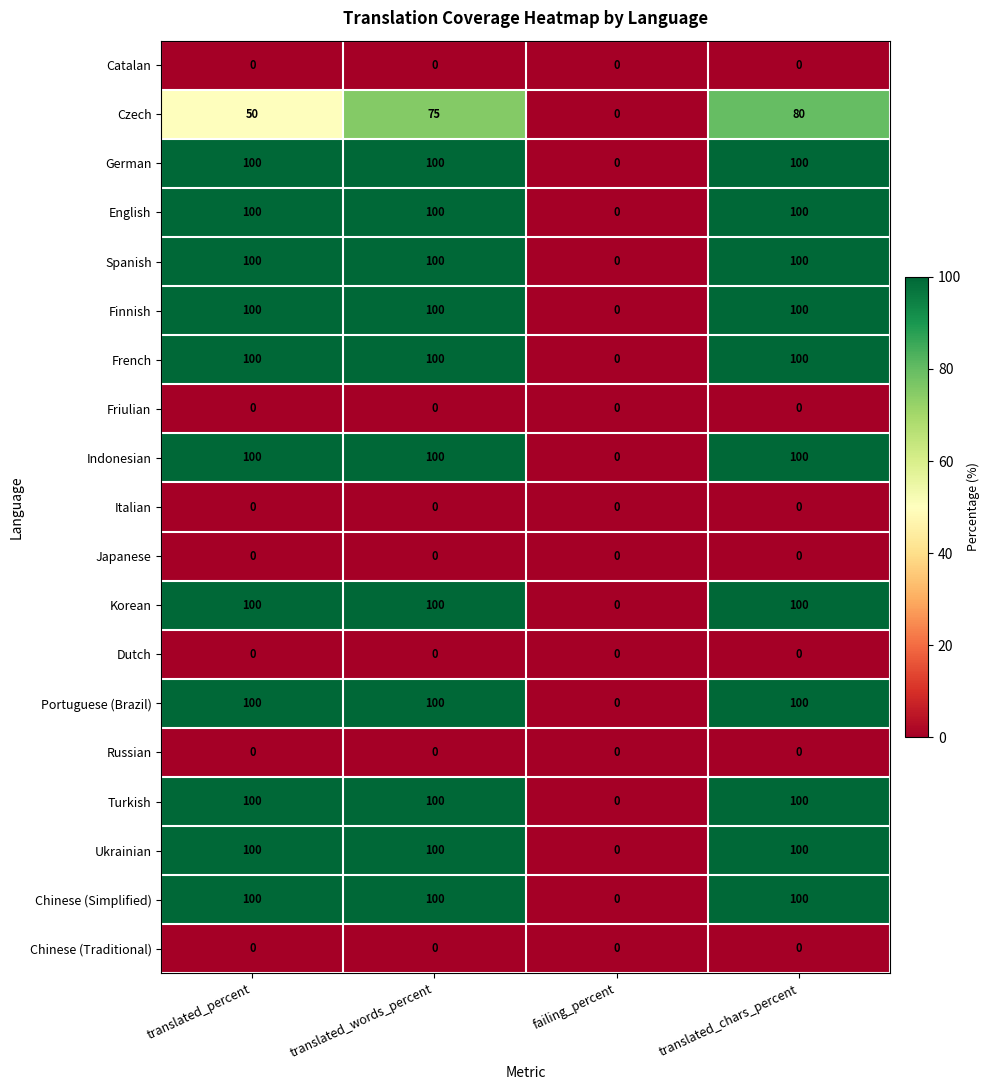

At which label does Korean reach its minimum?

failing_percent